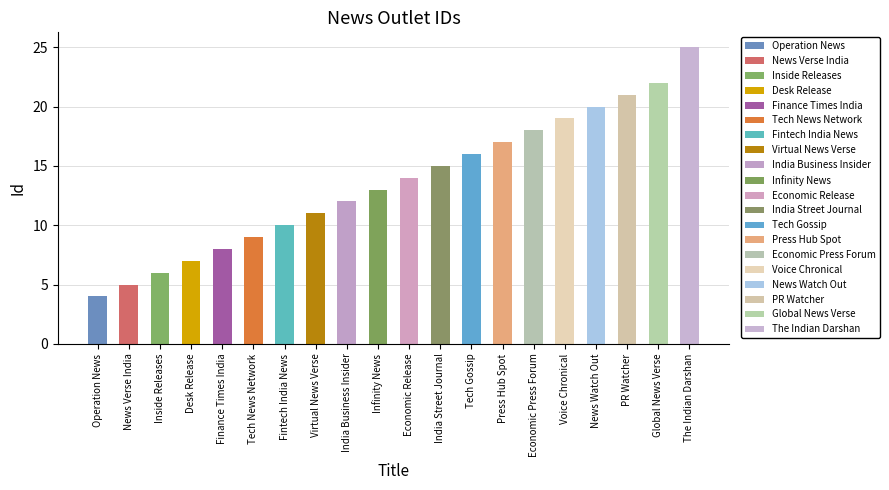

How many bars are there in total?

20